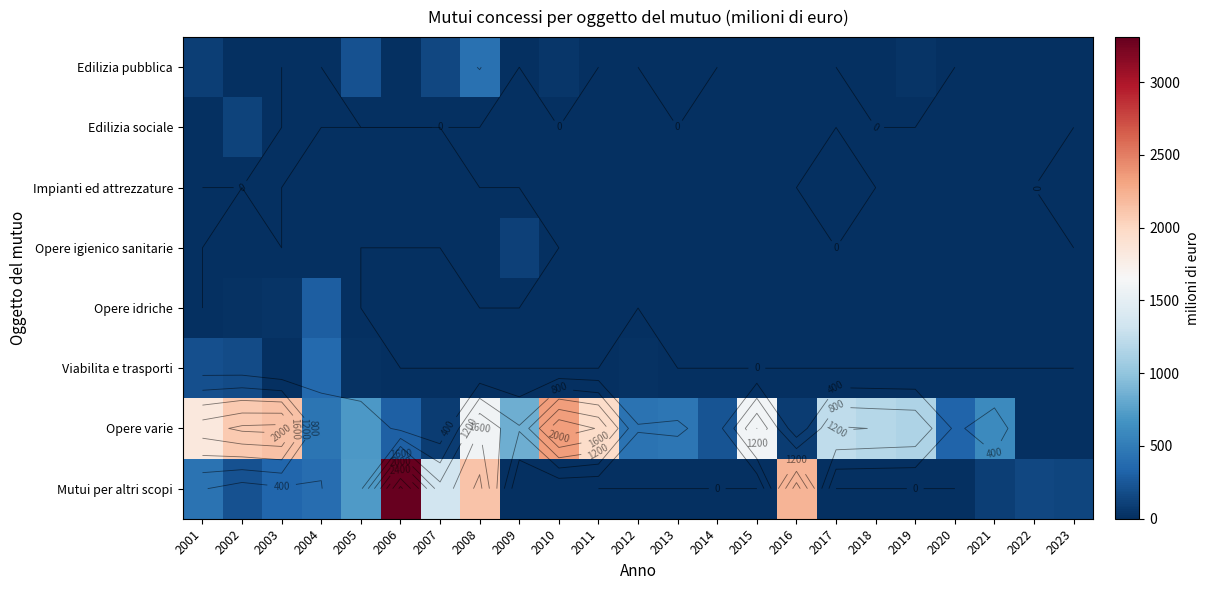

How many data points does each series have?

23